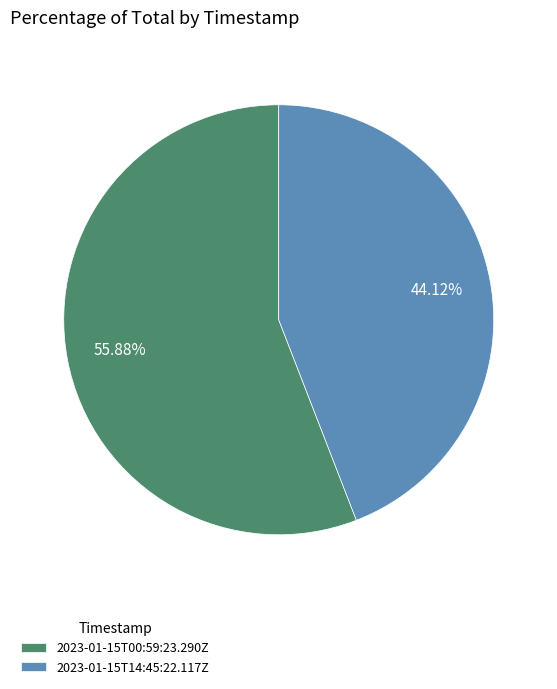

The 2023-01-15T14:45:22.117Z slice represents 44% of the pie. True or false?

True